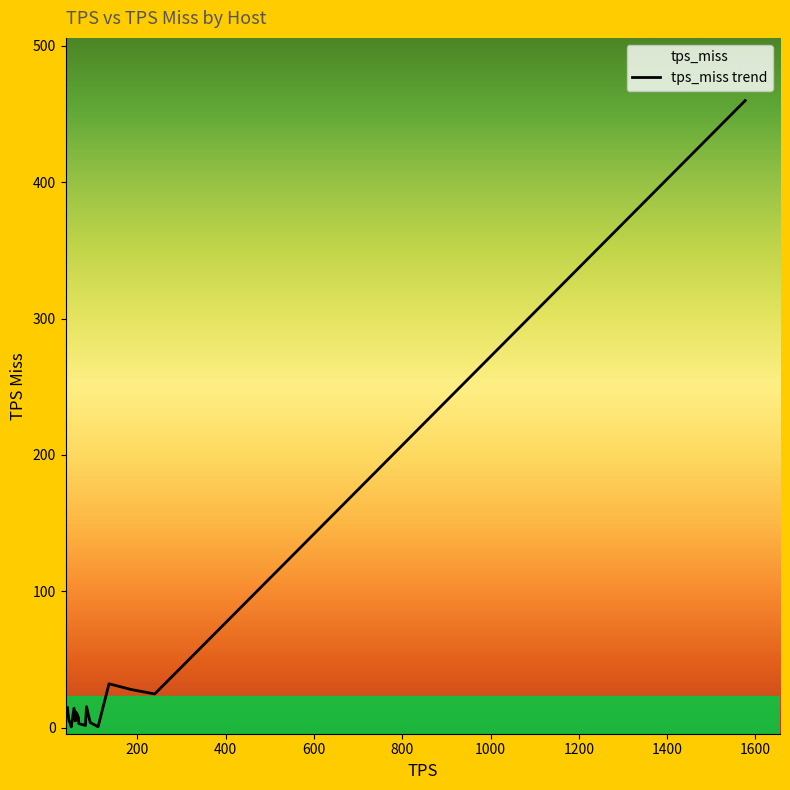

What is the difference between the maximum and minimum values?

459.1